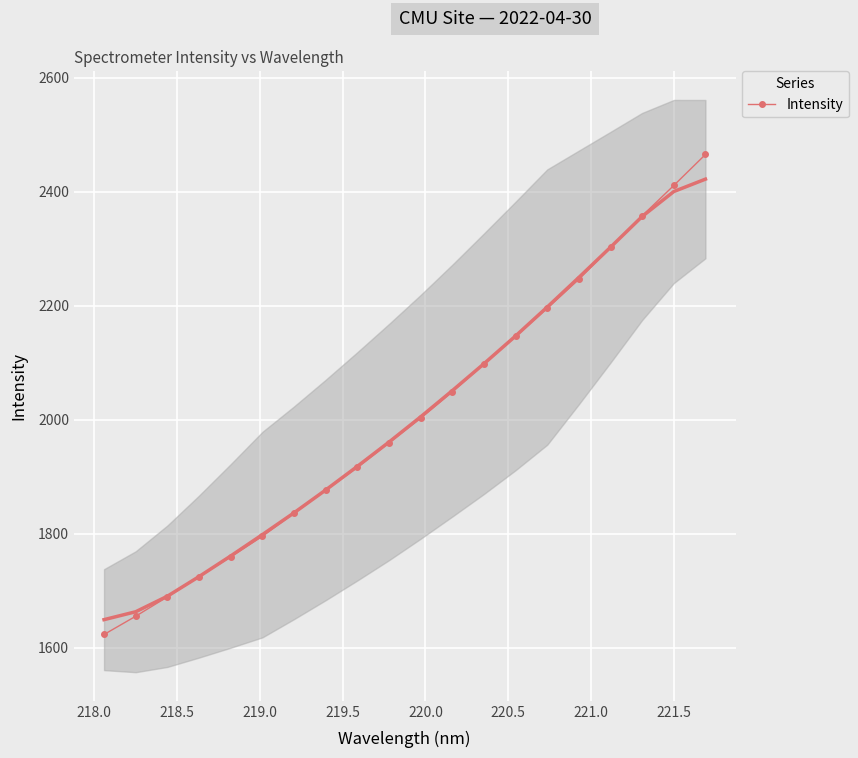

What is the average value?

2005.6